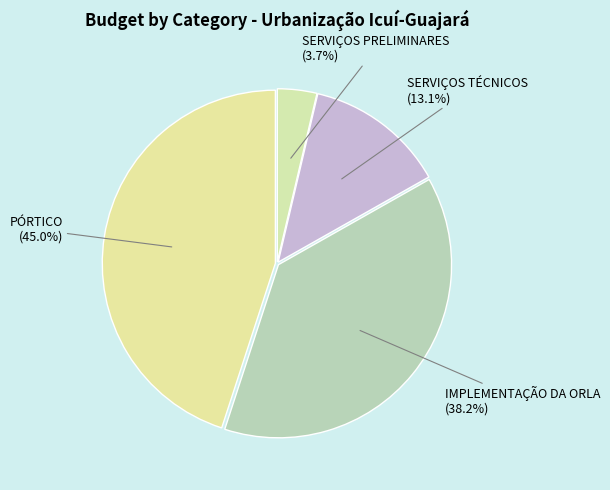

What portion of the pie excludes SERVIÇOS PRELIMINARES (3.7%)?

96.3%